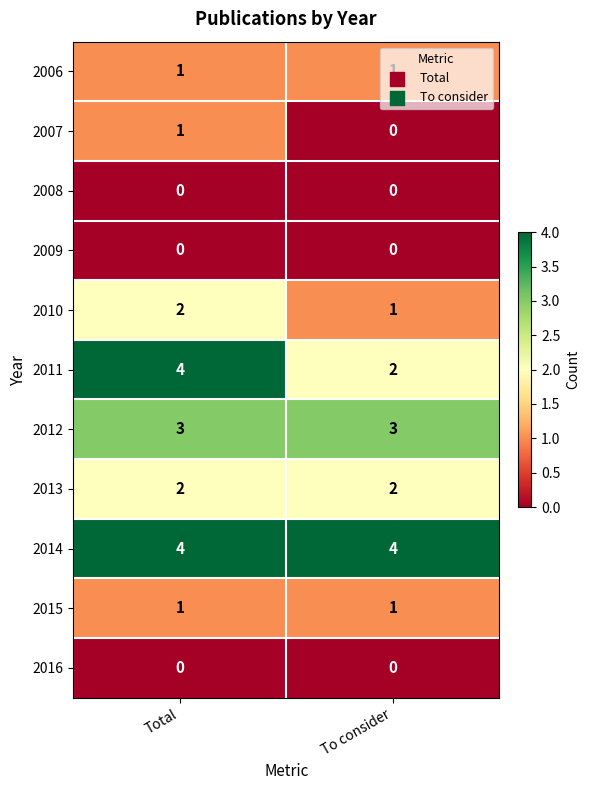

True or false: 2006 has a value of 2 at Total.

False